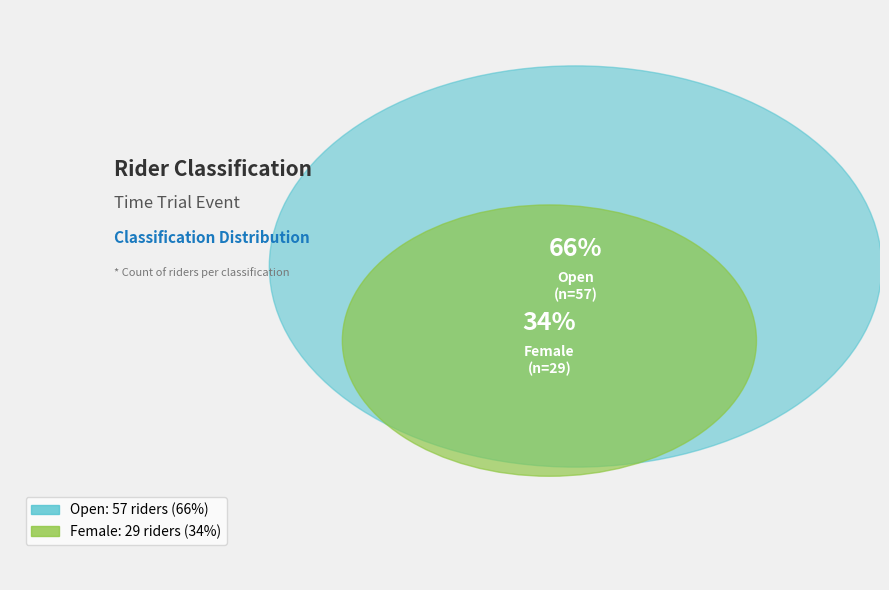

To the nearest percent, what is the combined percentage of Female and Open?

100%